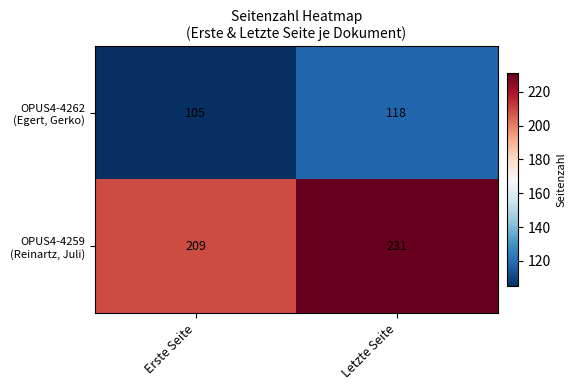

What is the total value across all series at Letzte Seite?

349